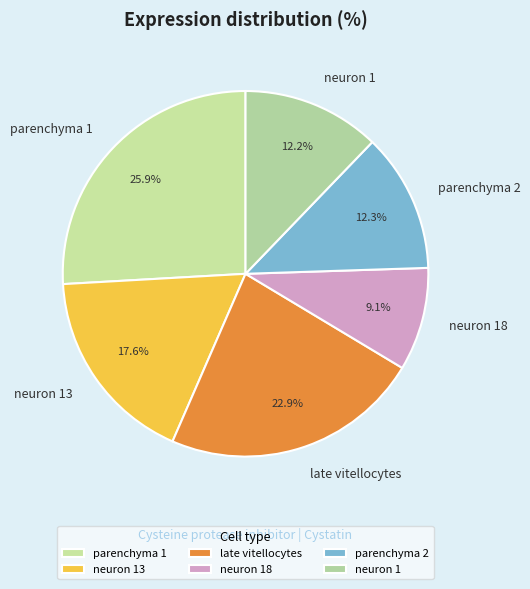

Is it true that parenchyma 2 is 25% of the pie?

False